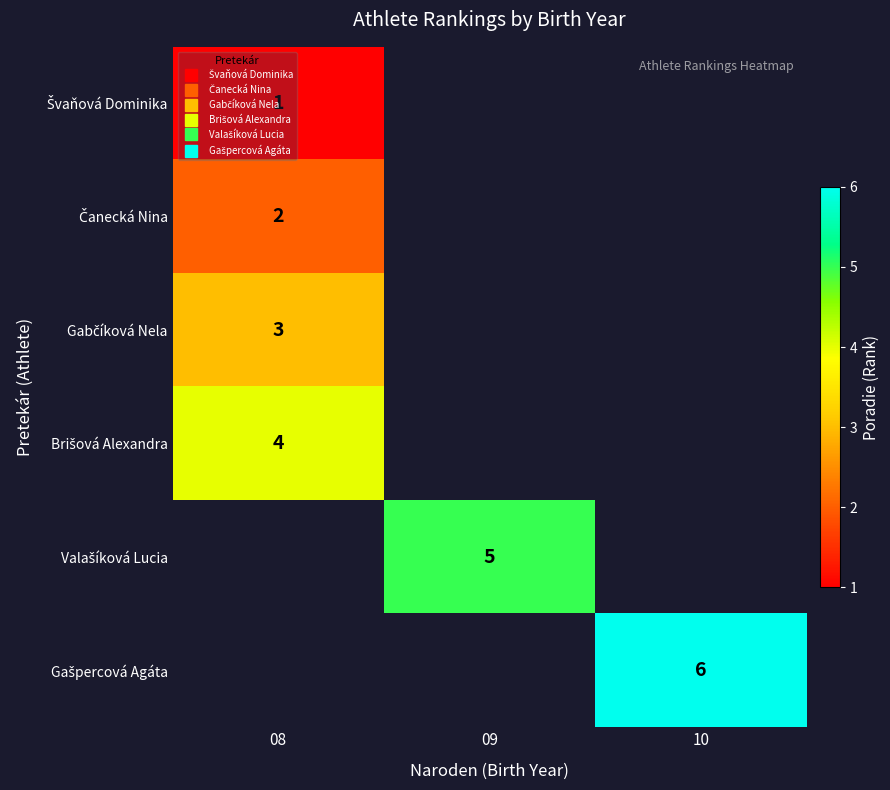

List the series in order of their overall mean, lowest first.

Švaňová Dominika, Čanecká Nina, Gabčíková Nela, Brišová Alexandra, Valašíková Lucia, Gašpercová Agáta